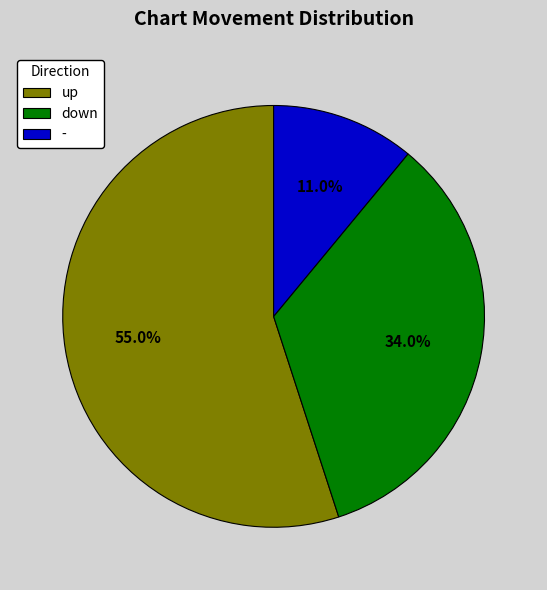

To the nearest percent, what is the combined percentage of down and -?

45%